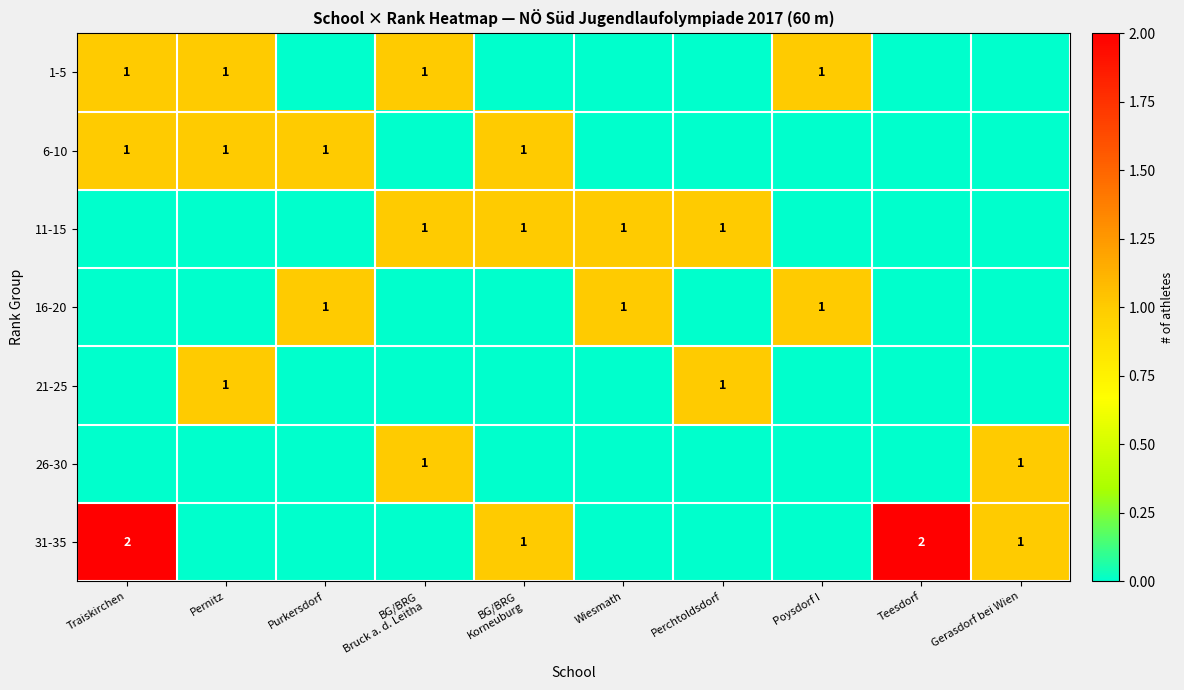

True or false: 31-35 has a value of 2 at Gerasdorf bei Wien.

False